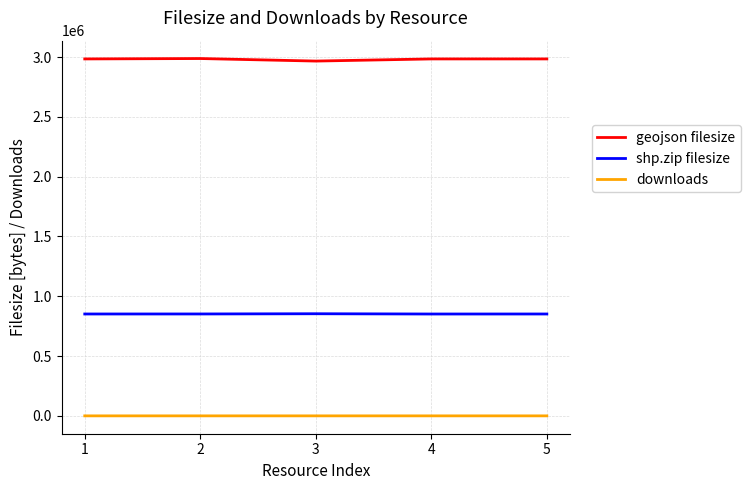

What is the greatest value displayed?

2987259